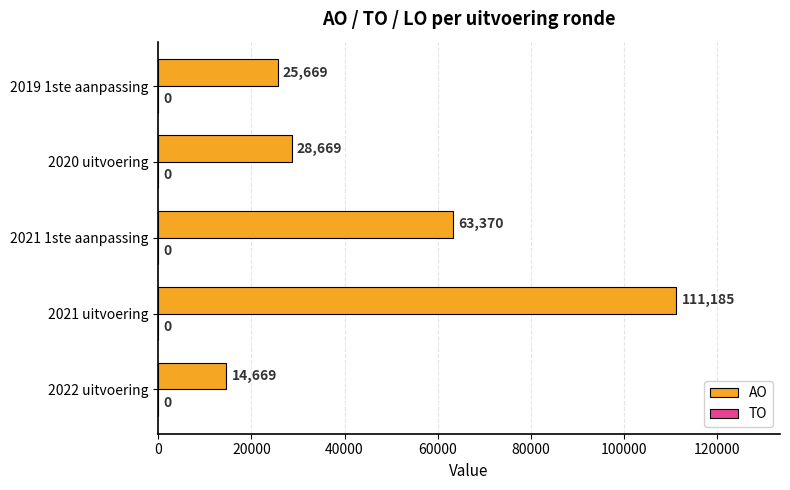

Reading top to bottom, list all the values displayed in this chart.

2019 1ste aanpassing=25669	2020 uitvoering=28669	2021 1ste aanpassing=63370	2021 uitvoering=111185	2022 uitvoering=14669